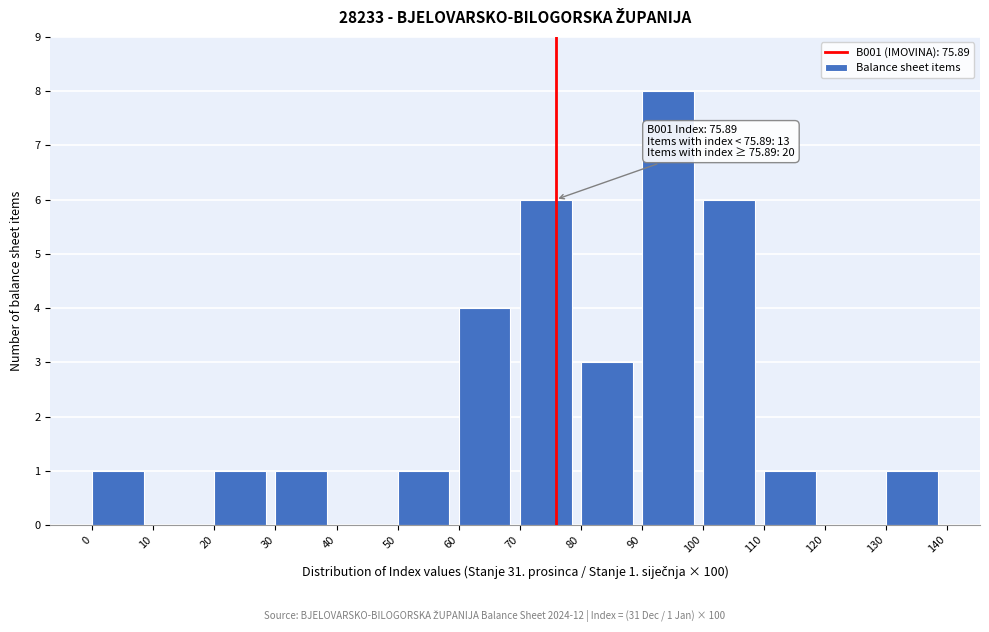

Over which range of the x-axis is the bar tallest?

90 to 100